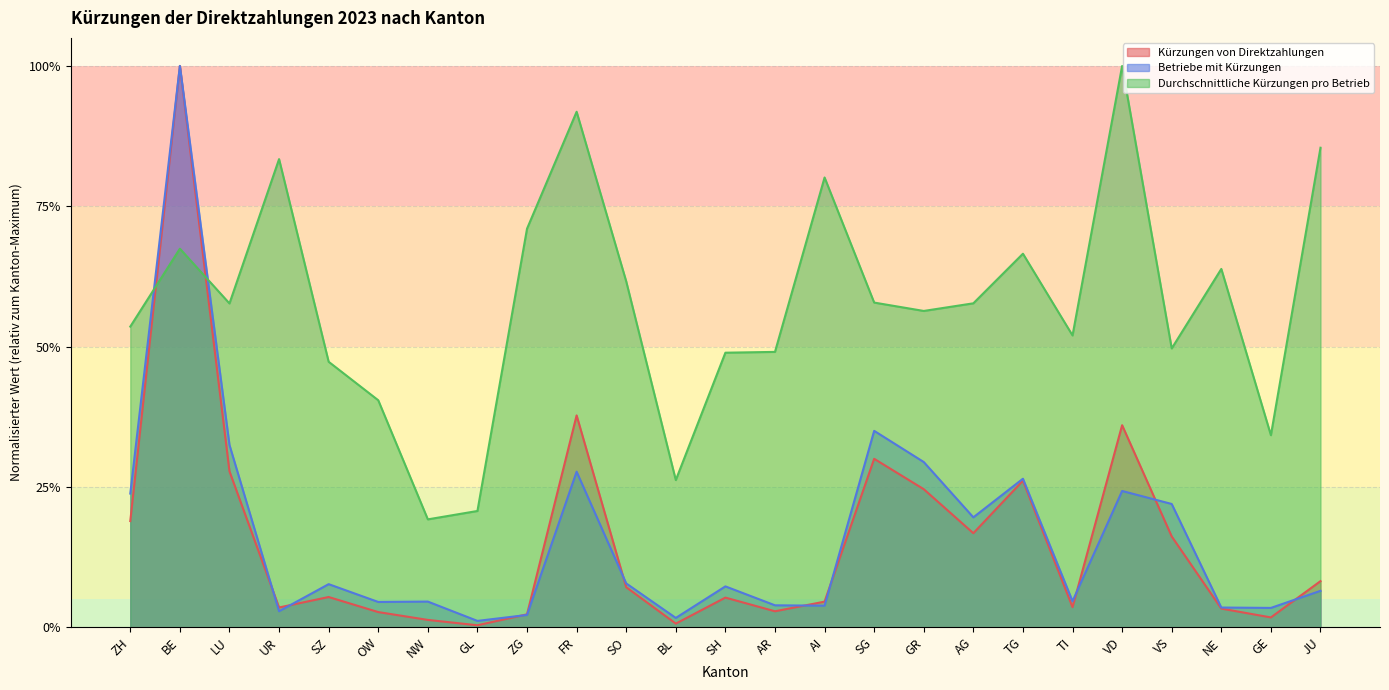

Does the chart display data point markers on the line(s)?

No